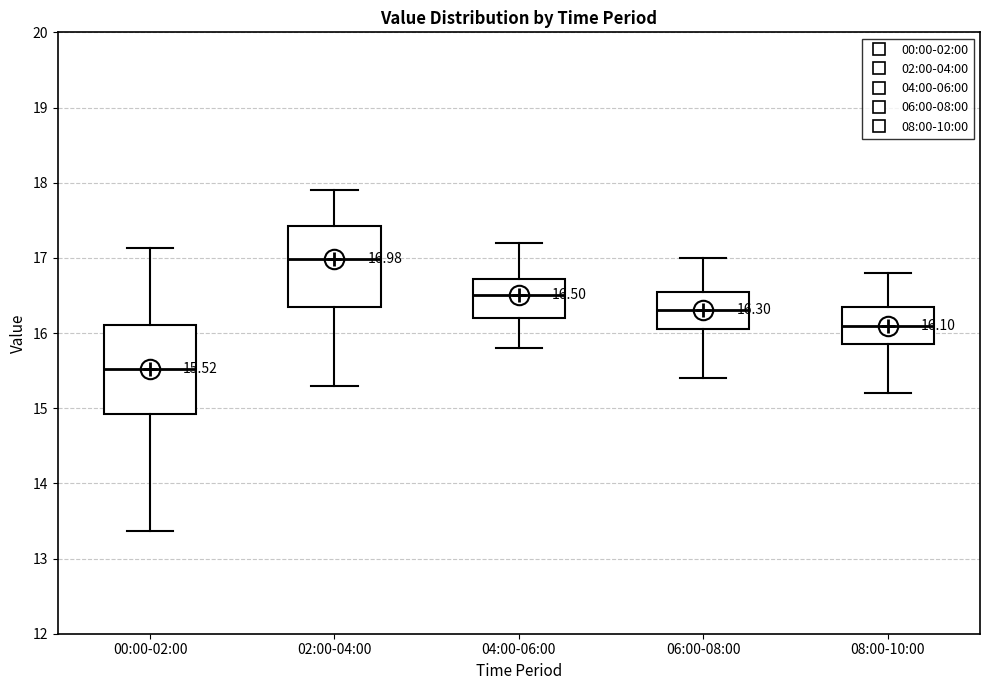

Which box has the lowest median line?

00:00-02:00